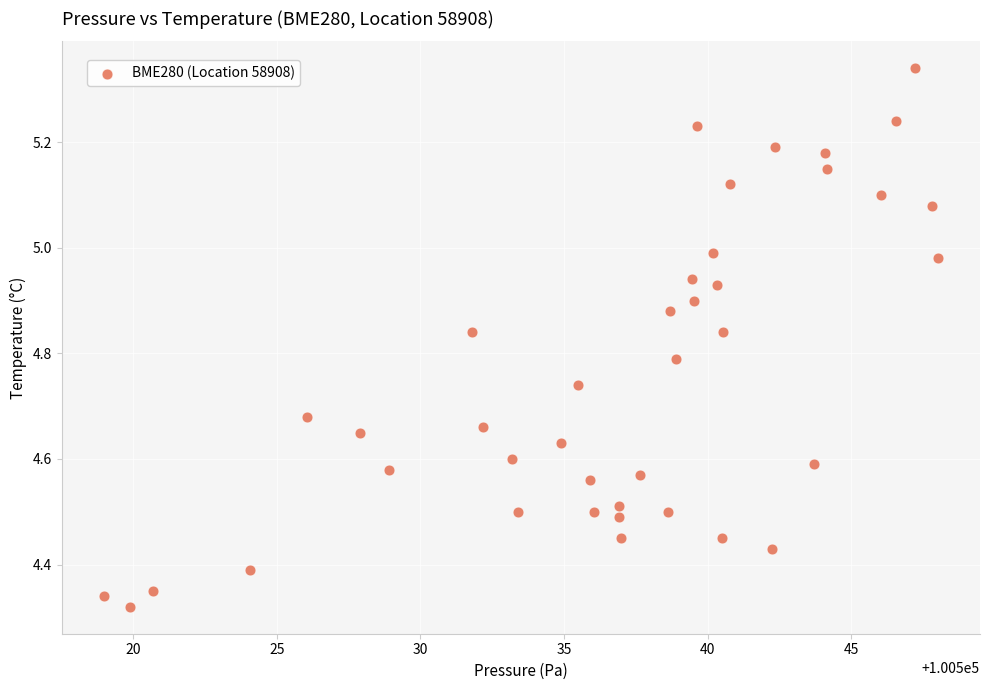

What is the range of X values (max minus min)?

29.1